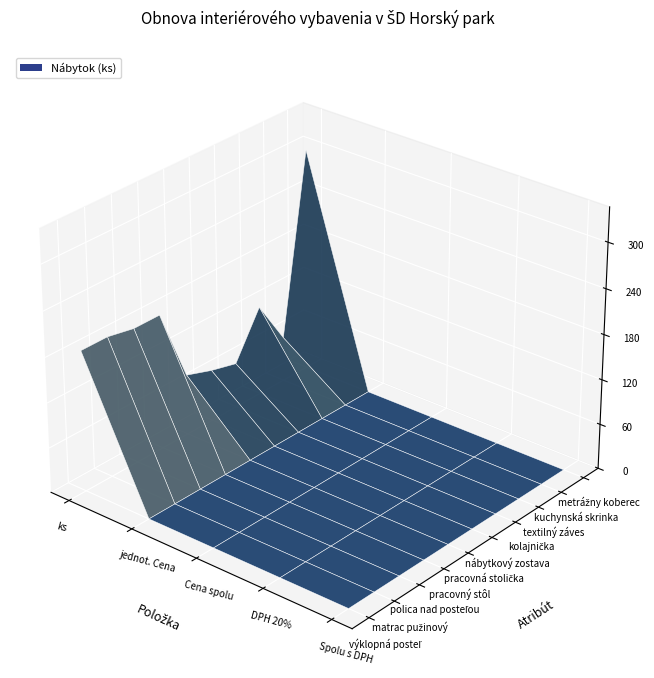

What is the sum of all textilný záves values?

120